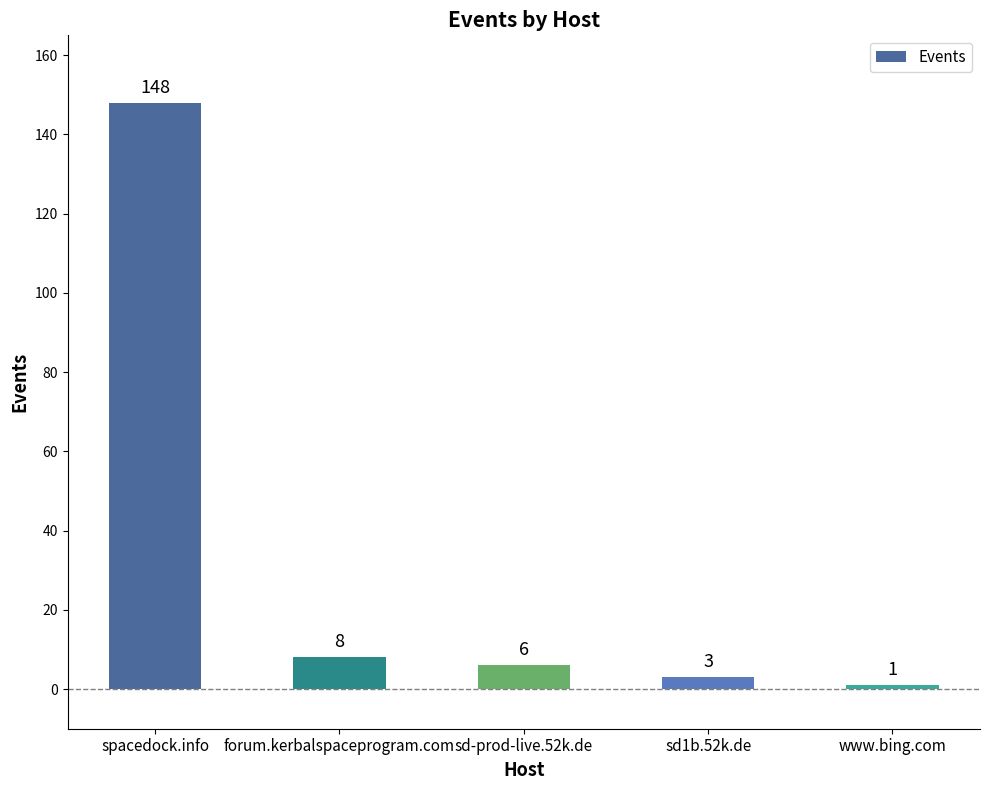

What position from the right is www.bing.com?

1